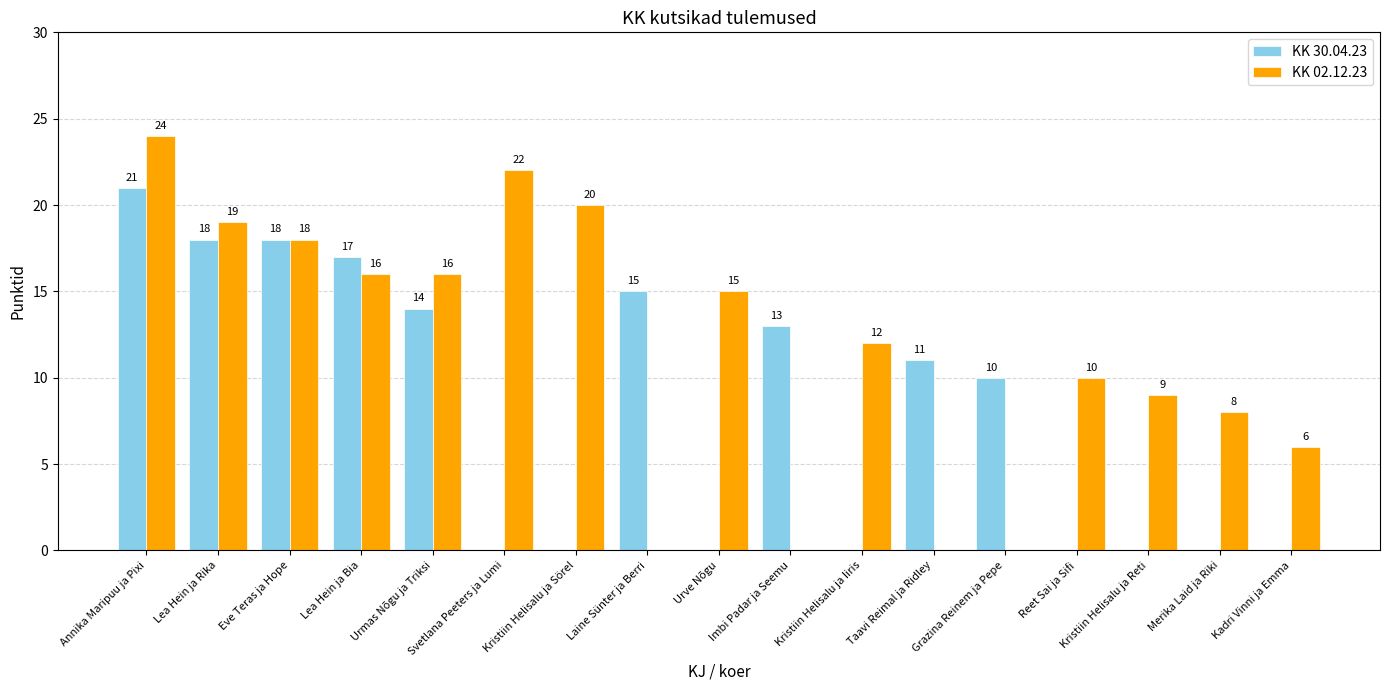

What is the sum of all KK 02.12.23 values?

195